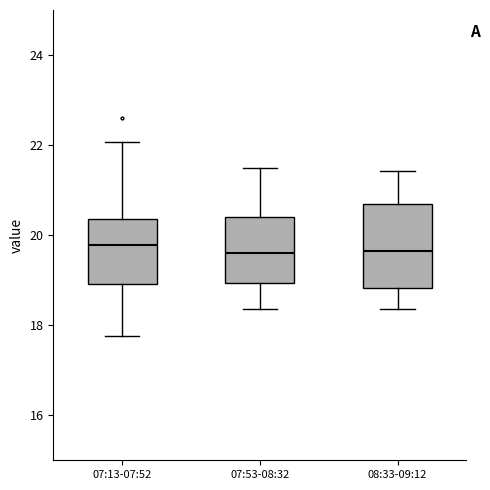

Reading left to right, read every box against the y-axis: the position of its median line, the range the box covers, and the ends of its whiskers. The values are not printed on the chart, so give them approximately, as read against the axis.

07:13-07:52: median 19.8, box 19.0 to 20.4, whiskers 17.8 to 22.0
07:53-08:32: median 19.6, box 19.0 to 20.4, whiskers 18.4 to 21.4
08:33-09:12: median 19.6, box 18.8 to 20.6, whiskers 18.4 to 21.4